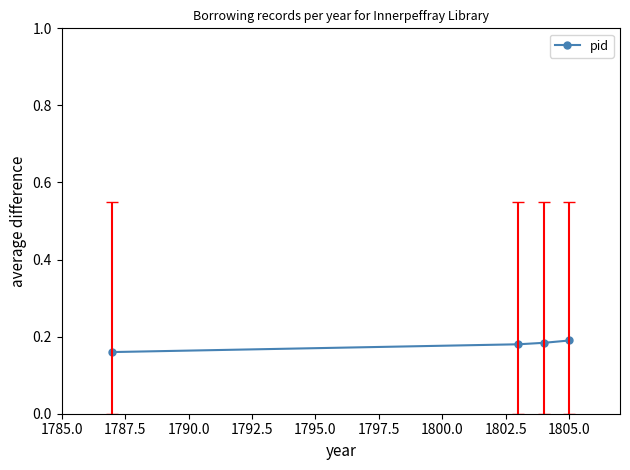

What is the sum of all values?

0.7